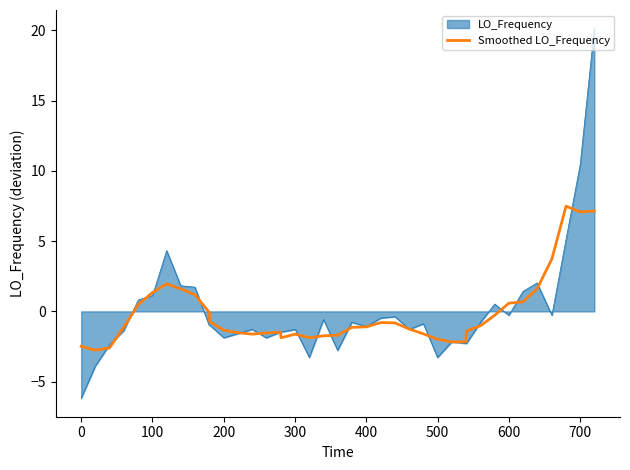

Rank the series by their maximum value, from highest to lowest.

LO_Frequency, Smoothed LO_Frequency